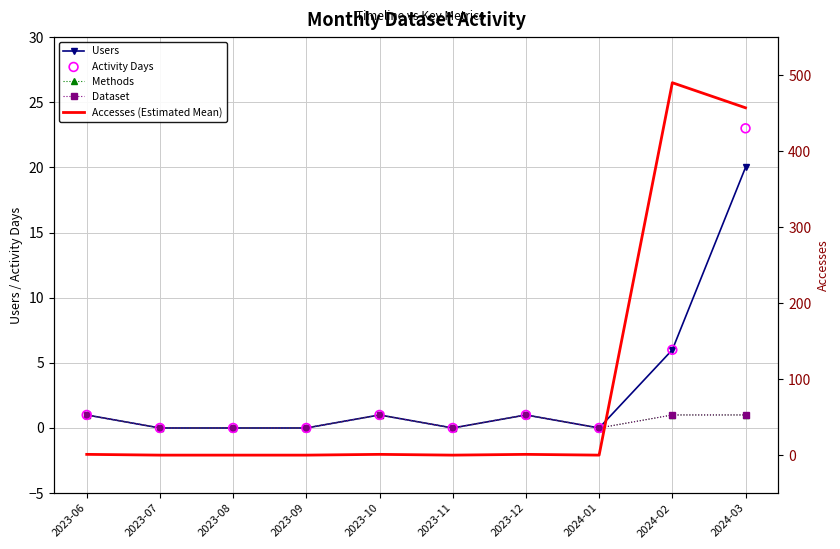

What are all the series names shown in the legend?

Users, Methods, Dataset, Activity Days, Accesses (Estimated Mean)